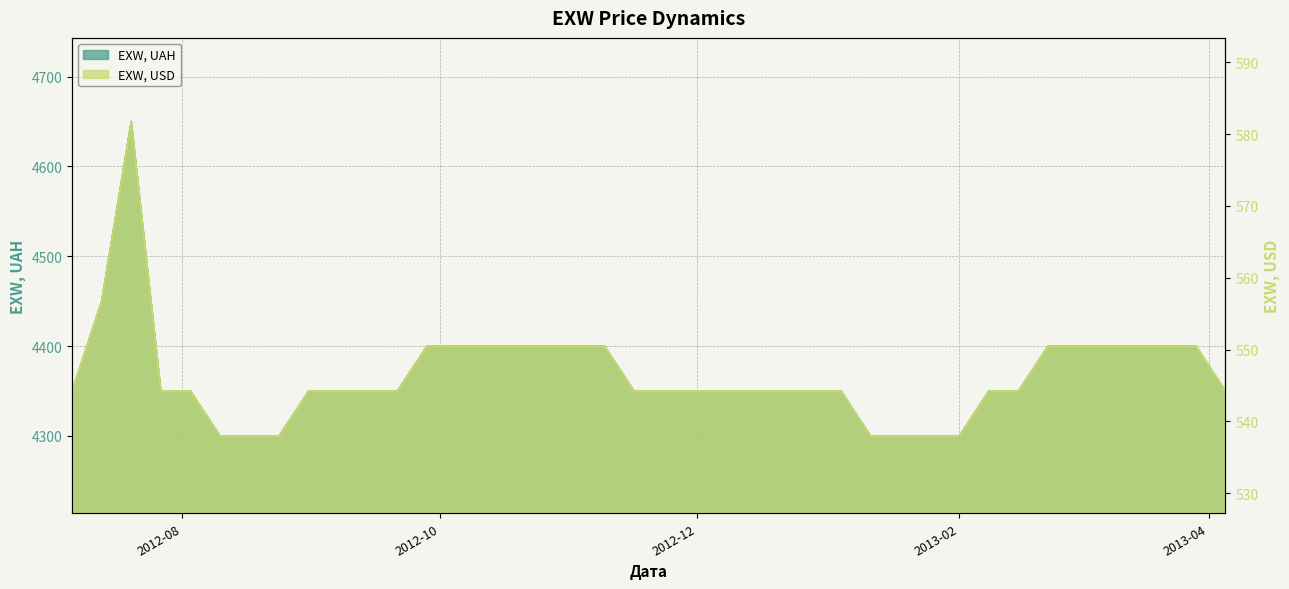

At which label is EXW, USD closest to 559?

2012-07-13